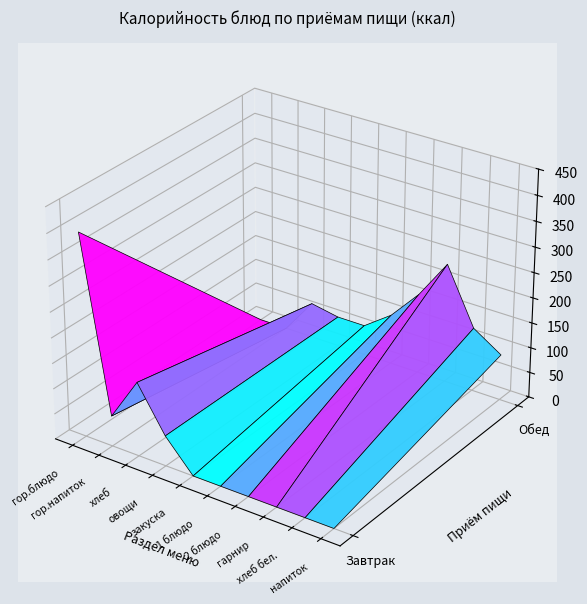

How many values in Завтрак are above zero?

4